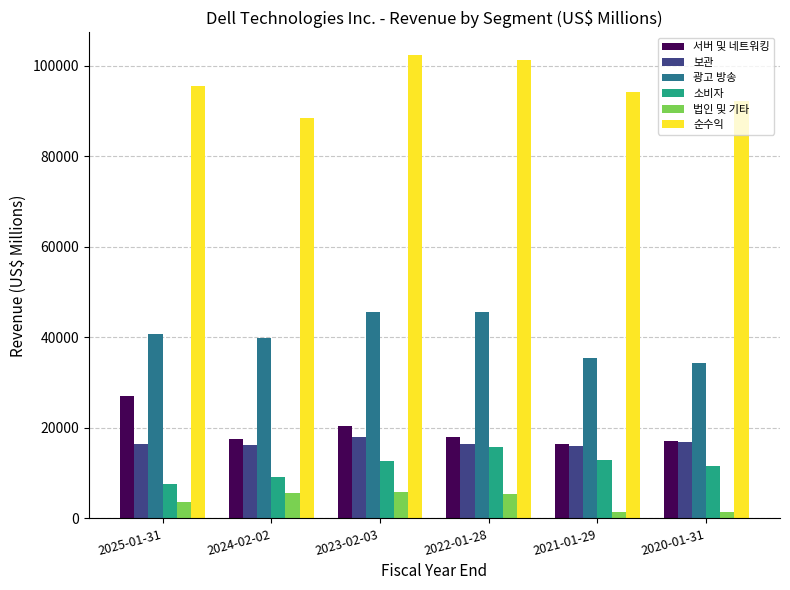

What is the average value of the 보관 series?

16679